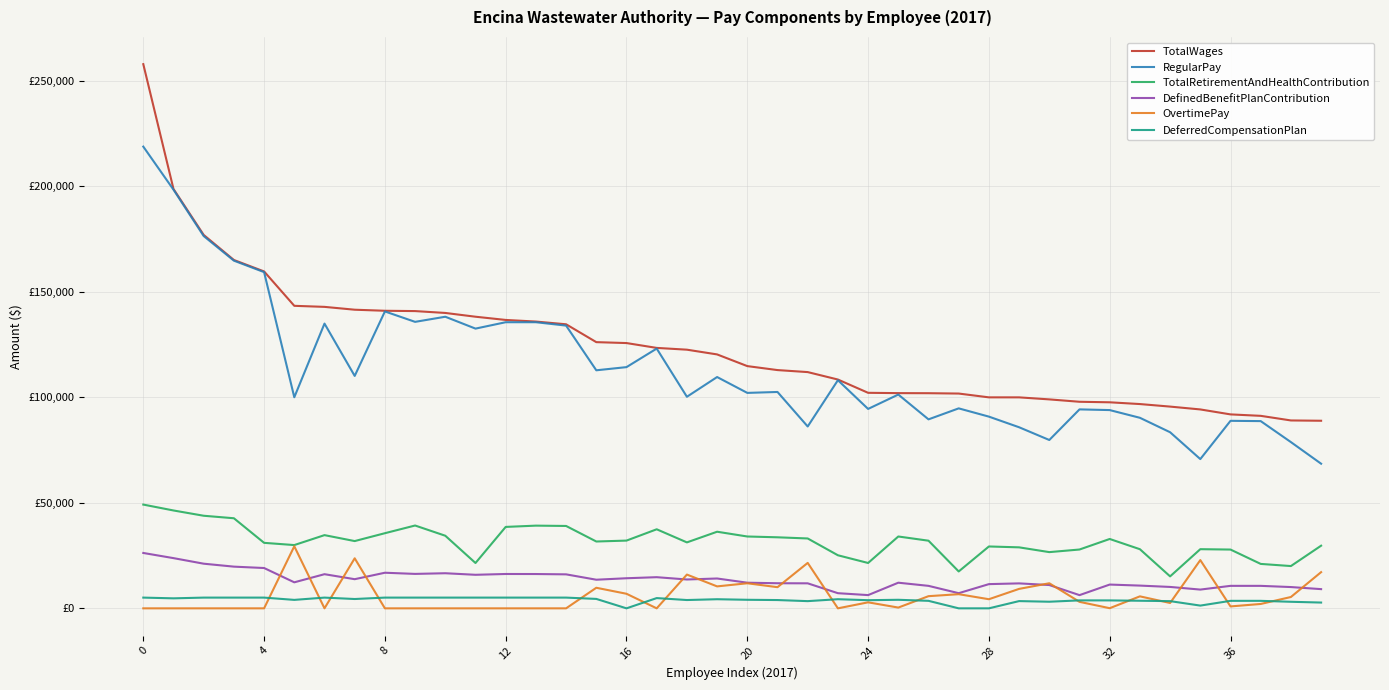

Does the chart display data point markers on the line(s)?

No